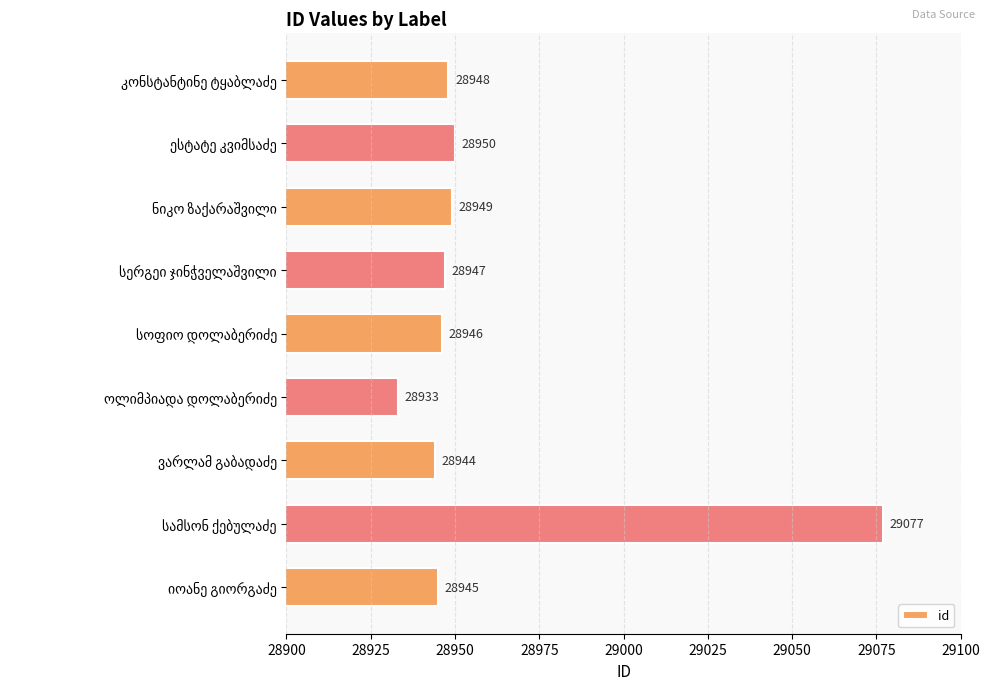

What is the minimum value shown in the chart?

28933